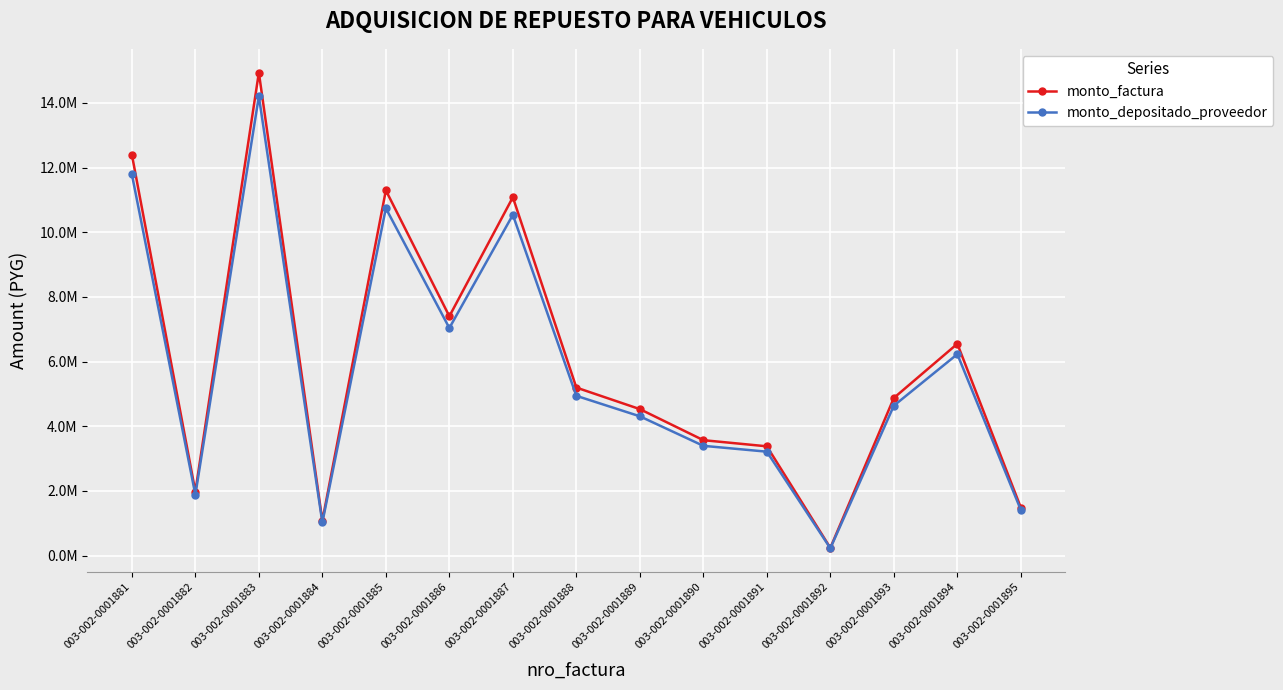

The monto_factura series shows 1981000 at 003-002-0001882. True or false?

True